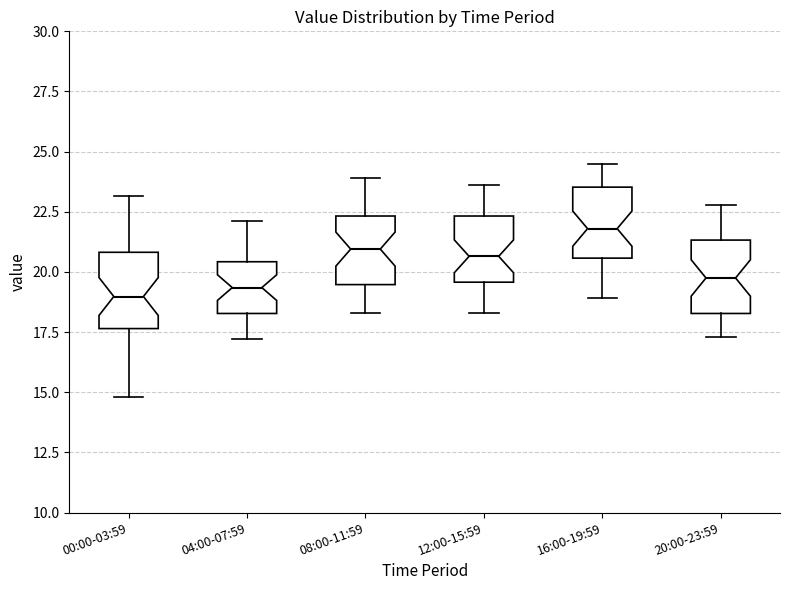

Where does the median line of the box for 12:00-15:59 sit on the y-axis? The values are not printed on the chart, so give them approximately, as read against the axis.

20.5